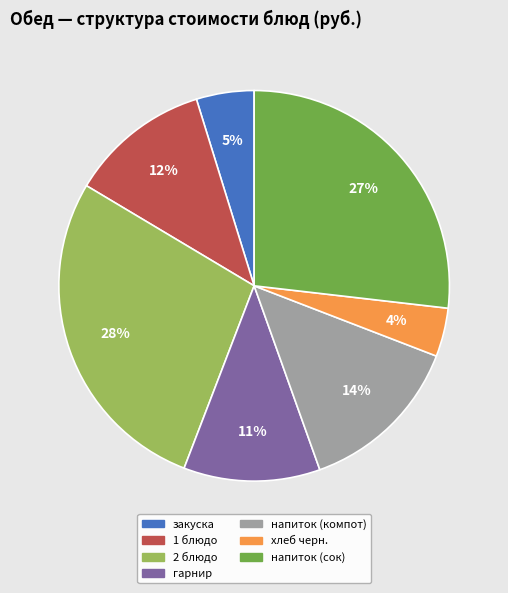

Does напиток (компот) account for over 50% of the chart?

No